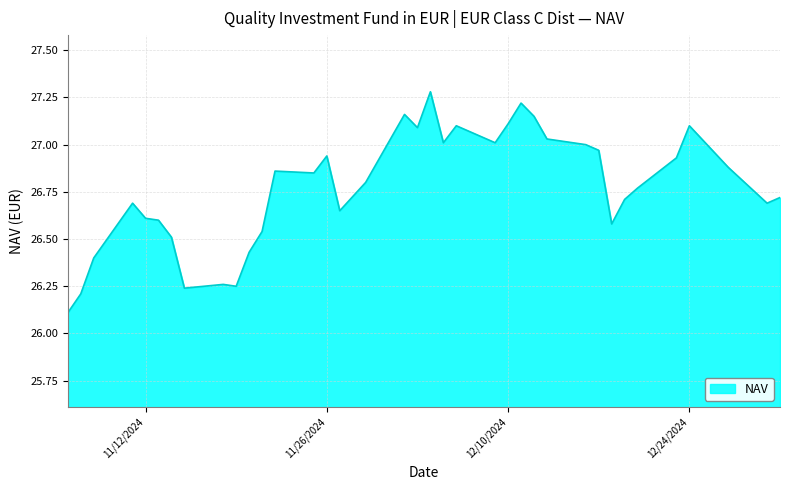

What is the difference between the maximum and minimum values?

1.2